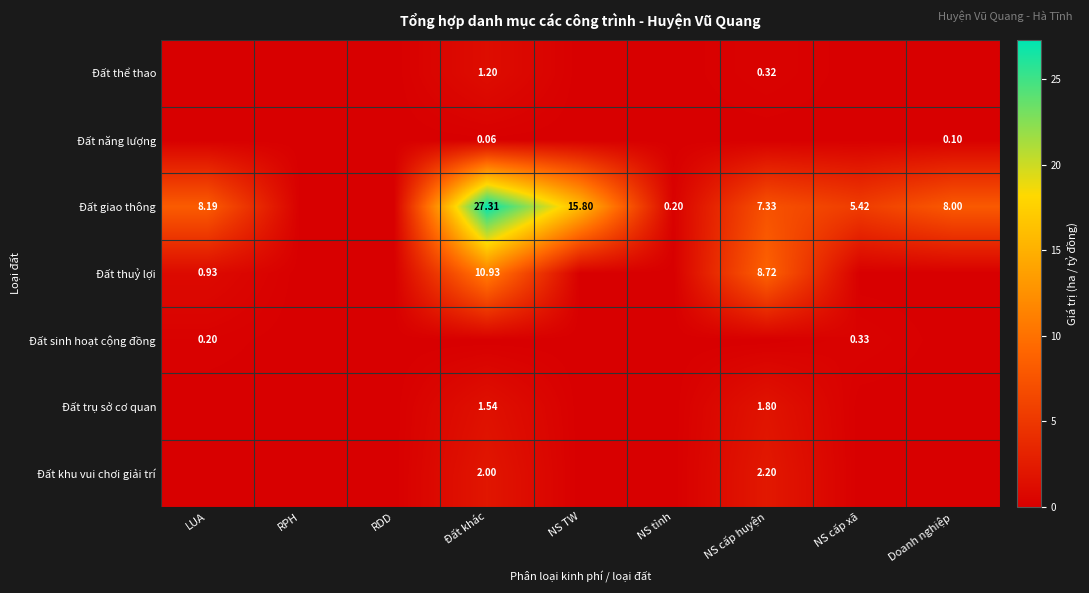

Is the value of Đất giao thông at NS cấp xã greater than the value of Đất trụ sở cơ quan at Đất khác?

Yes